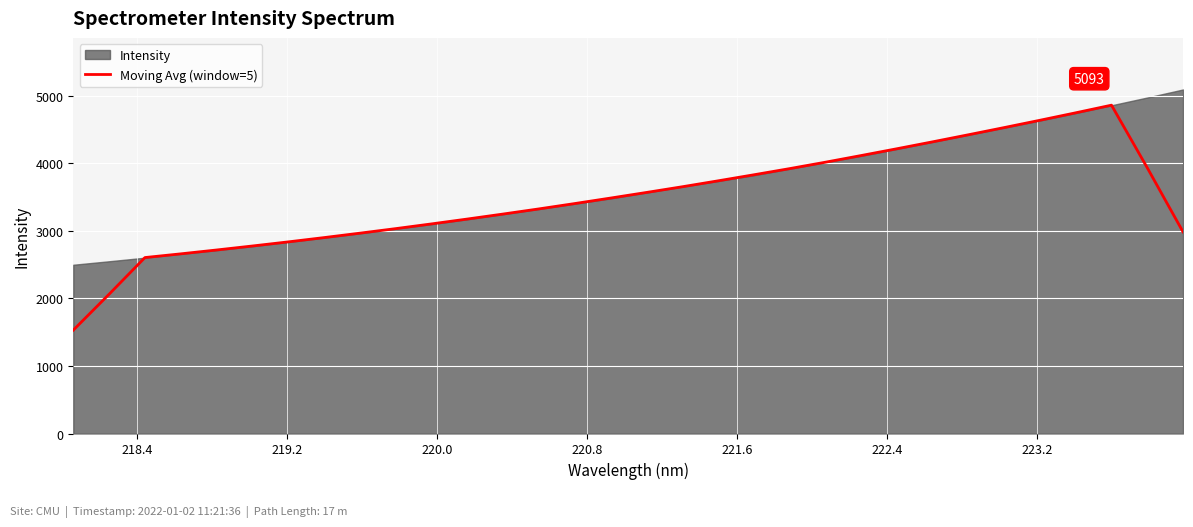

What is the difference between the second highest and minimum values?

3218.2